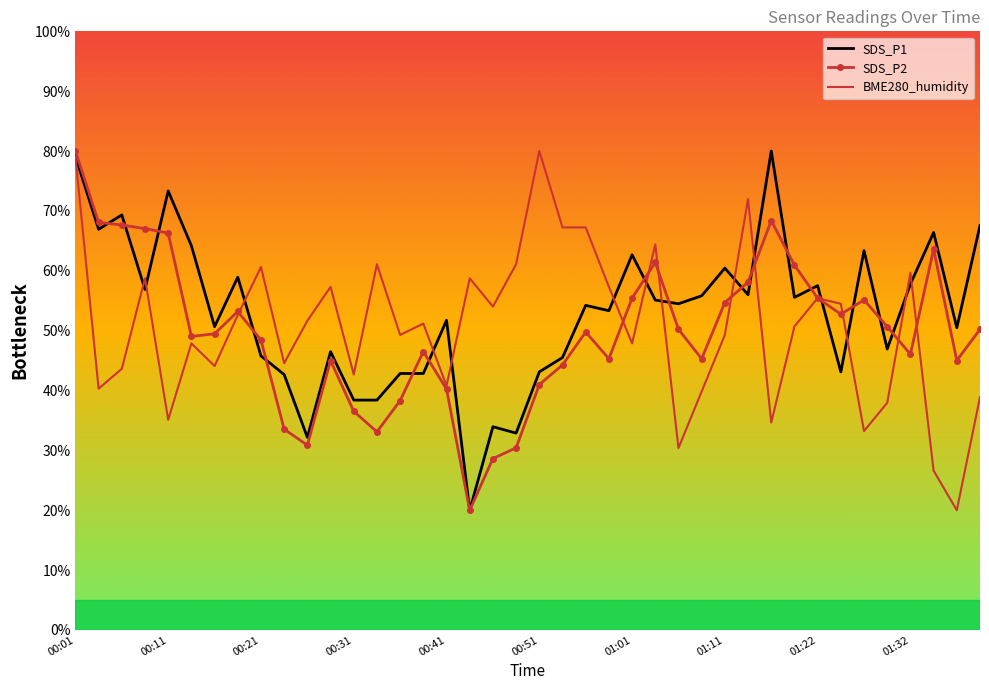

What is the maximum value for SDS_P2?

80.0